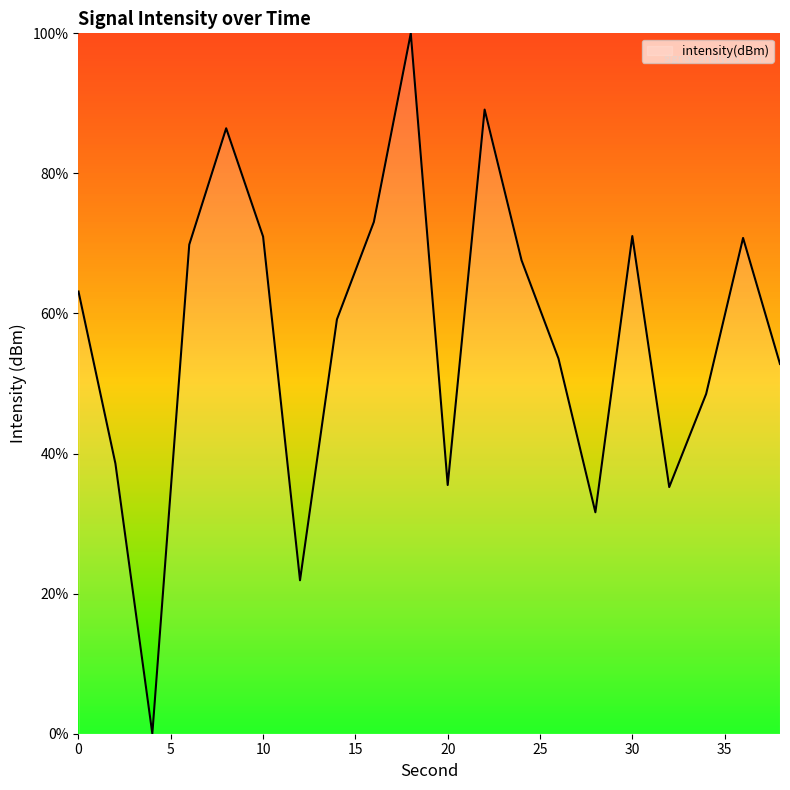

What is the greatest value displayed?

100.0